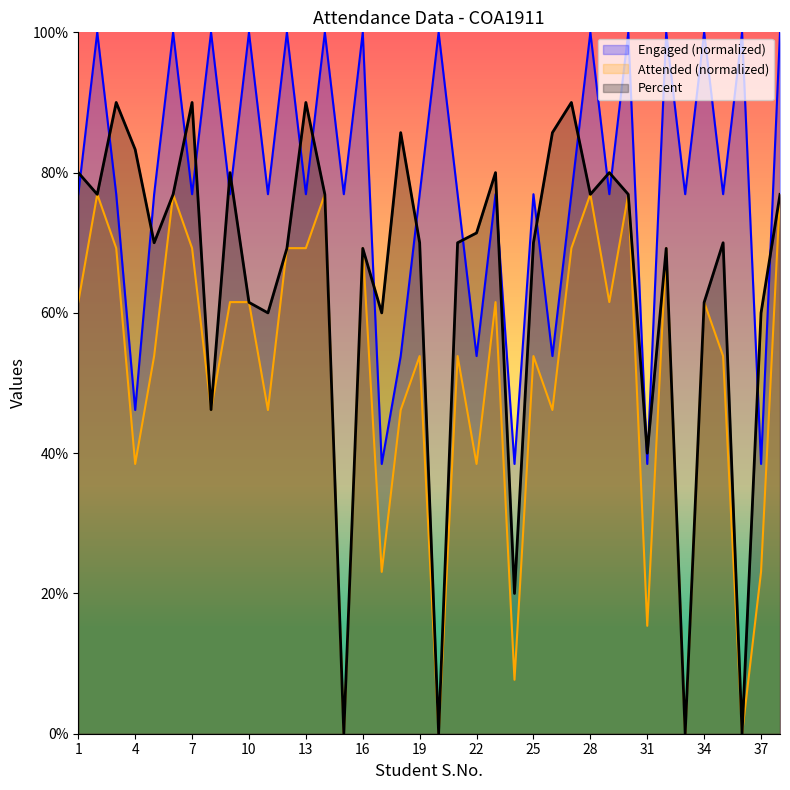

How many interior local valleys does the Engaged series have?

15